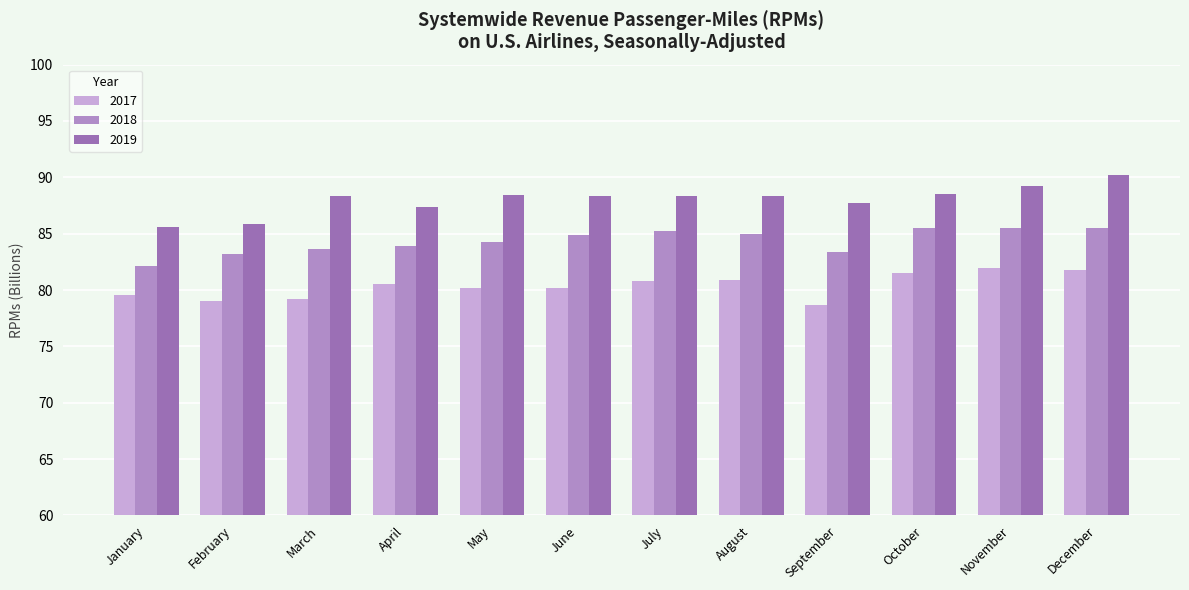

List the series in order of their overall mean, highest first.

2019, 2018, 2017